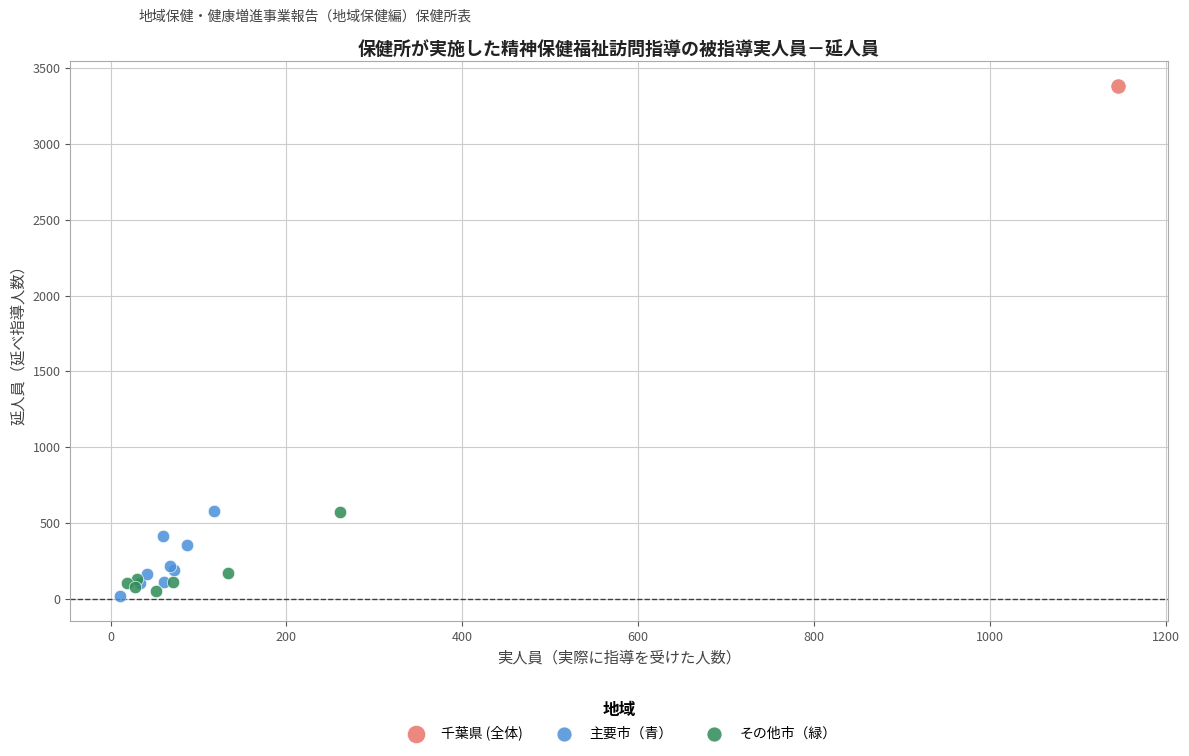

Which series contains the highest Y value?

千葉県 (全体)